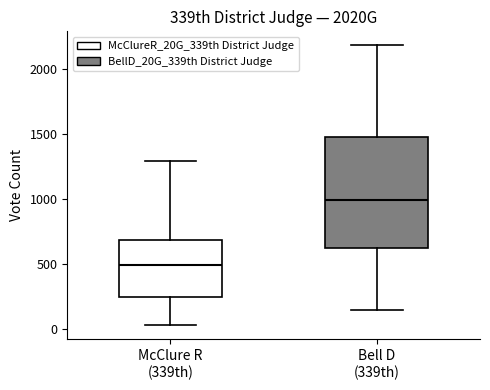

Reading left to right, read every box against the y-axis: the position of its median line, the range the box covers, and the ends of its whiskers. The values are not printed on the chart, so give them approximately, as read against the axis.

McClure R (339th): median 500, box 250 to 700, whiskers 50 to 1300
Bell D (339th): median 1000, box 600 to 1500, whiskers 150 to 2200